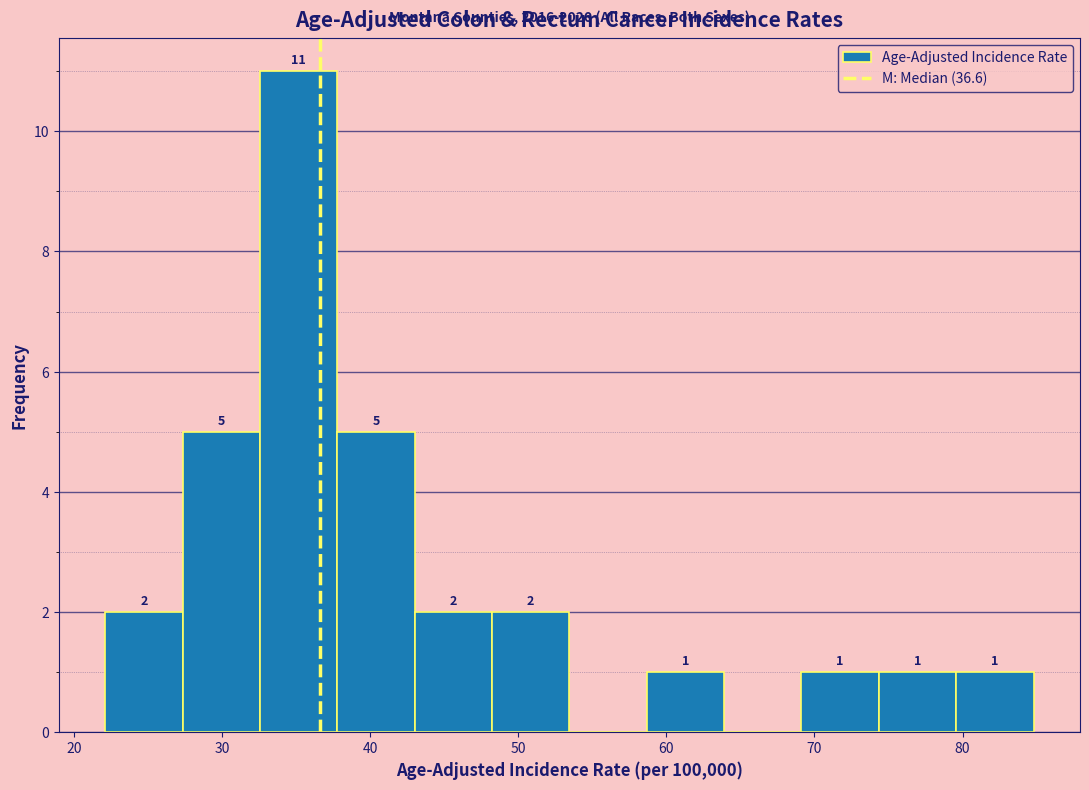

Which range on the x-axis has the tallest bar?

33 to 38